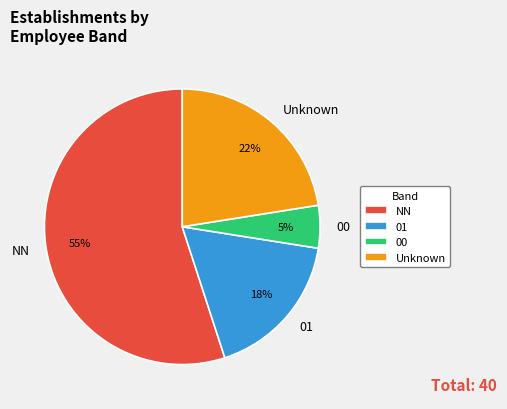

True or false: 00 accounts for 1% of the total.

False